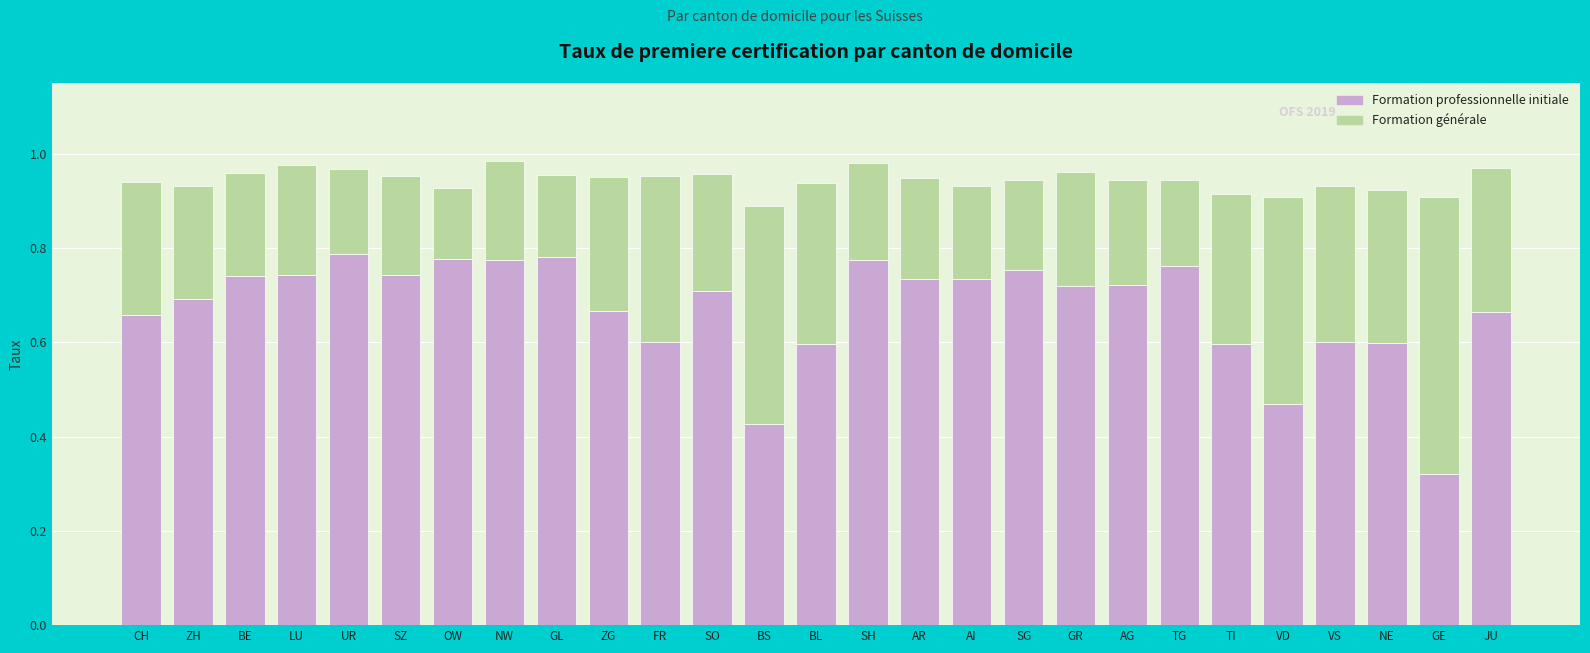

The value of Formation professionnelle initiale at ZH is 0.7. True or false?

True